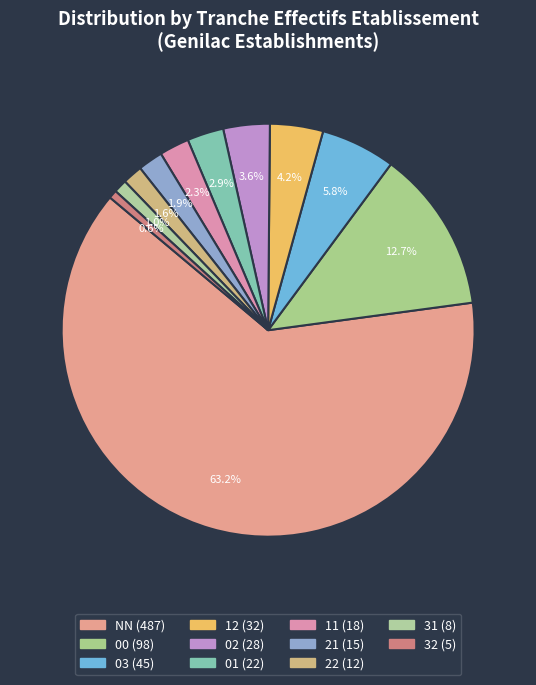

How many segments does this pie chart have?

11